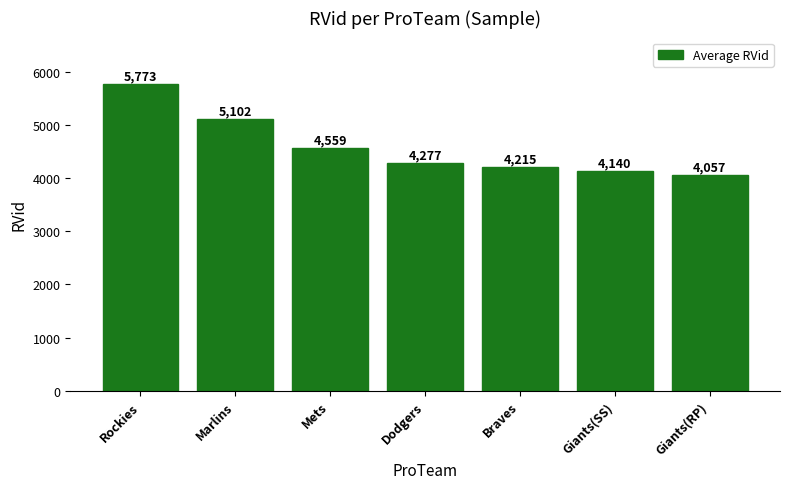

What is the average value?

4589